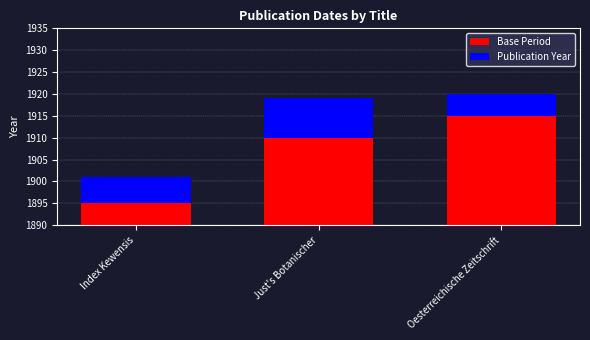

Reading right to left, what are all the values shown in this chart?

Base Period: Oesterreichische Zeitschrift=1915	Just's Botanischer=1910	Index Kewensis=1895
Publication Year: Oesterreichische Zeitschrift=5	Just's Botanischer=9	Index Kewensis=6